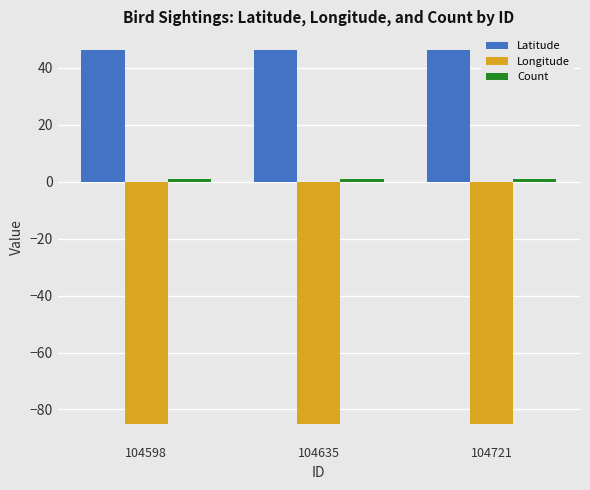

Which series has the largest total across all categories?

Latitude